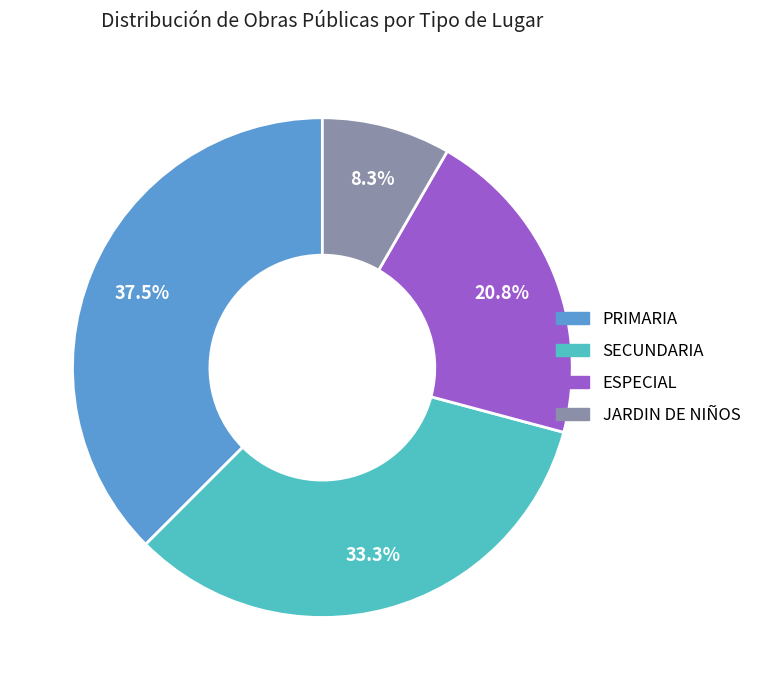

What is the ratio of the value at SECUNDARIA to the value at ESPECIAL?

1.6